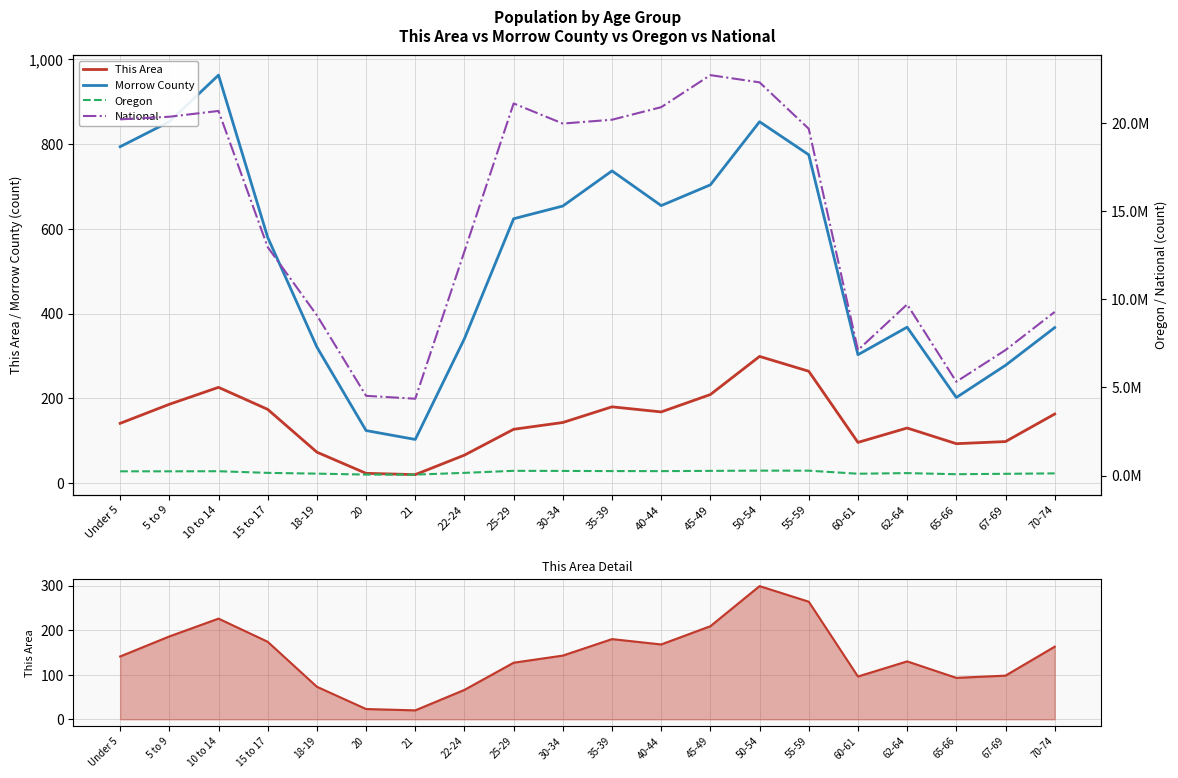

True or false: Morrow County and This Area cross at least once.

False